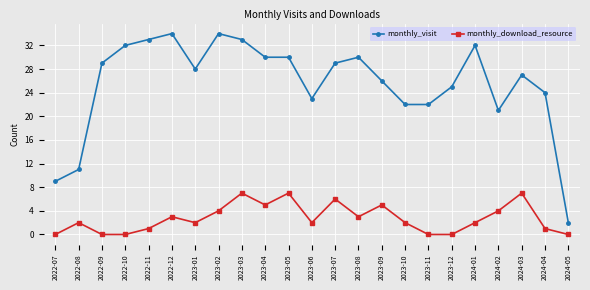

Where is the first local minimum for monthly_visit?

2023-01